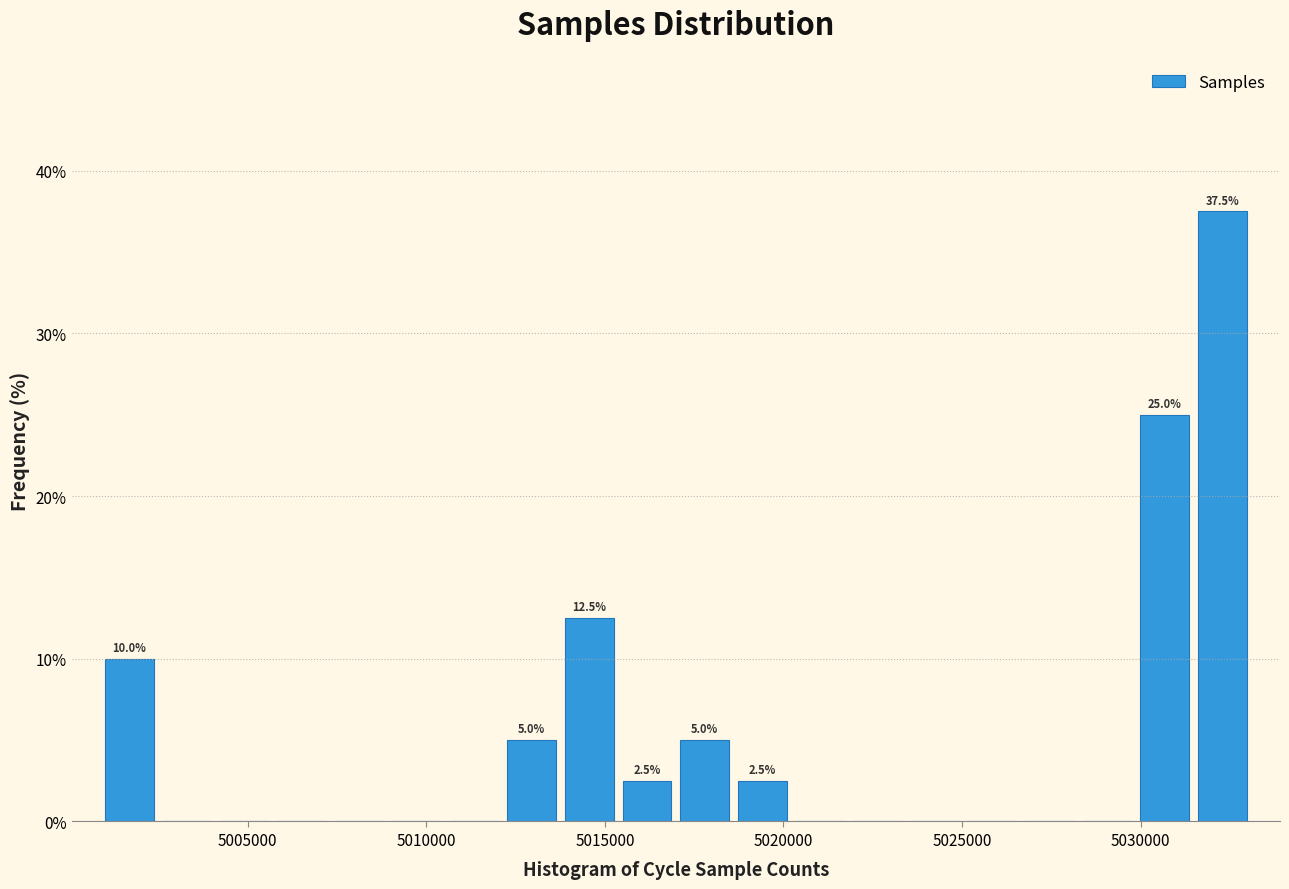

Read against the x-axis, roughly where is the centre of the tallest bar?

5032500